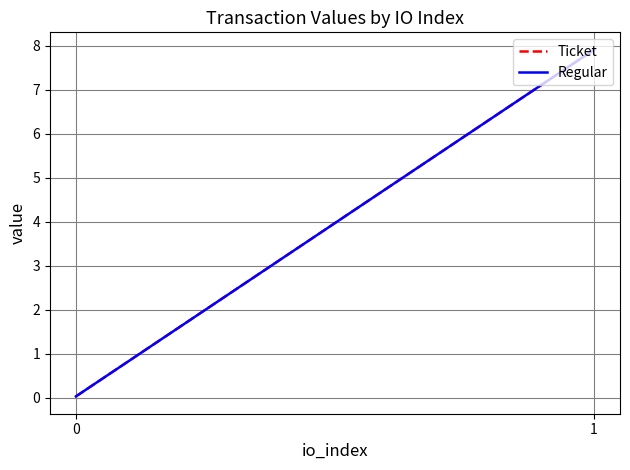

How many lines are shown in the chart?

2